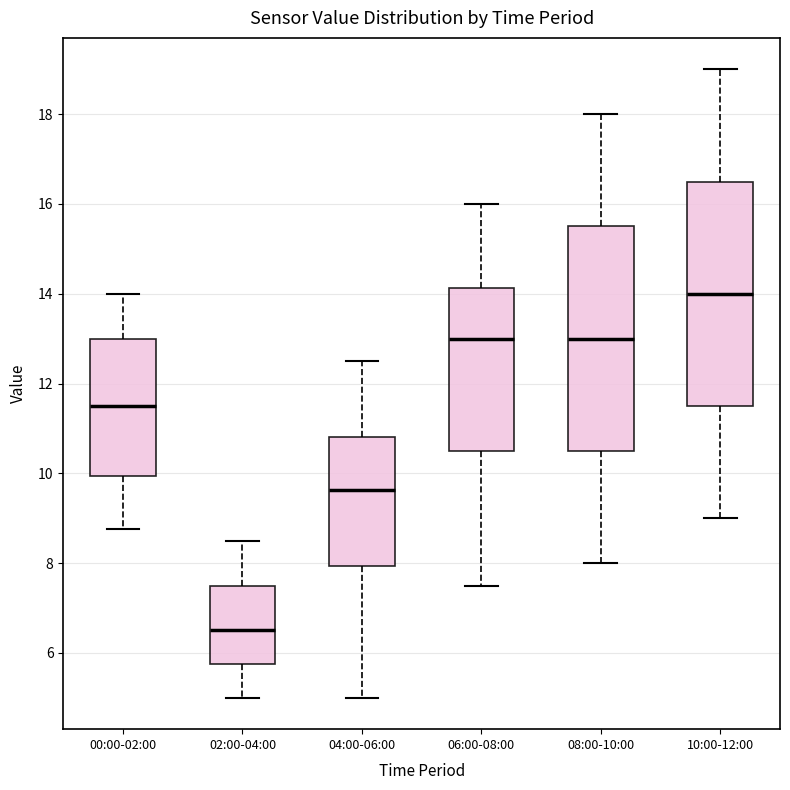

Reading left to right, transcribe this box plot: for each box, give where its median line is, the range the box spans, and where its two whiskers end, as read against the y-axis. The values are not printed on the chart, so give them approximately, as read against the axis.

00:00-02:00: median 11.6, box 10.0 to 13.0, whiskers 8.8 to 14.0
02:00-04:00: median 6.6, box 5.8 to 7.6, whiskers 5.0 to 8.6
04:00-06:00: median 9.6, box 8.0 to 10.8, whiskers 5.0 to 12.6
06:00-08:00: median 13.0, box 10.6 to 14.2, whiskers 7.6 to 16.0
08:00-10:00: median 13.0, box 10.6 to 15.6, whiskers 8.0 to 18.0
10:00-12:00: median 14.0, box 11.6 to 16.6, whiskers 9.0 to 19.0